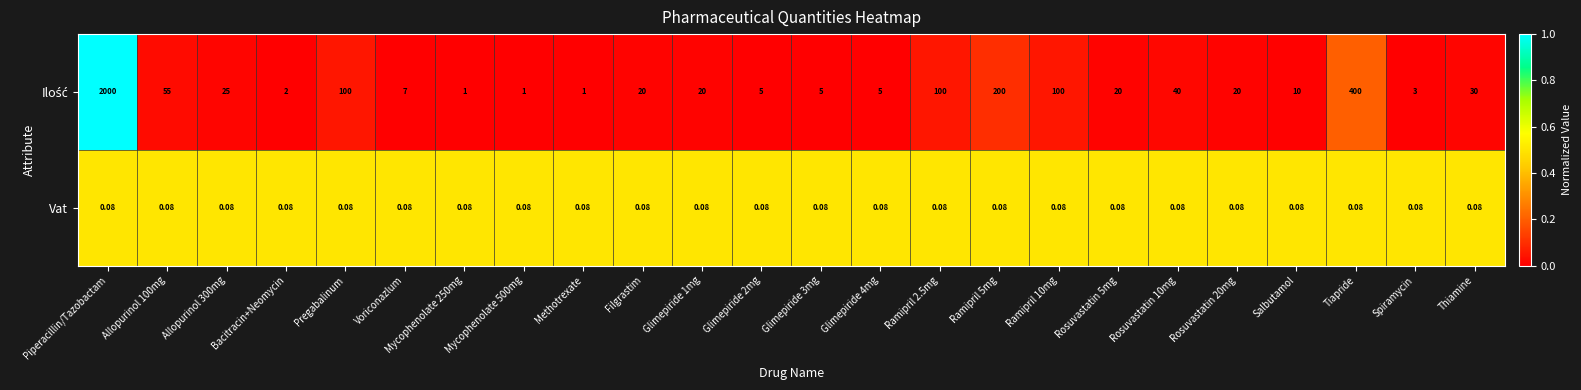

At which category is the sum across all series the highest?

Piperacillin/Tazobactam